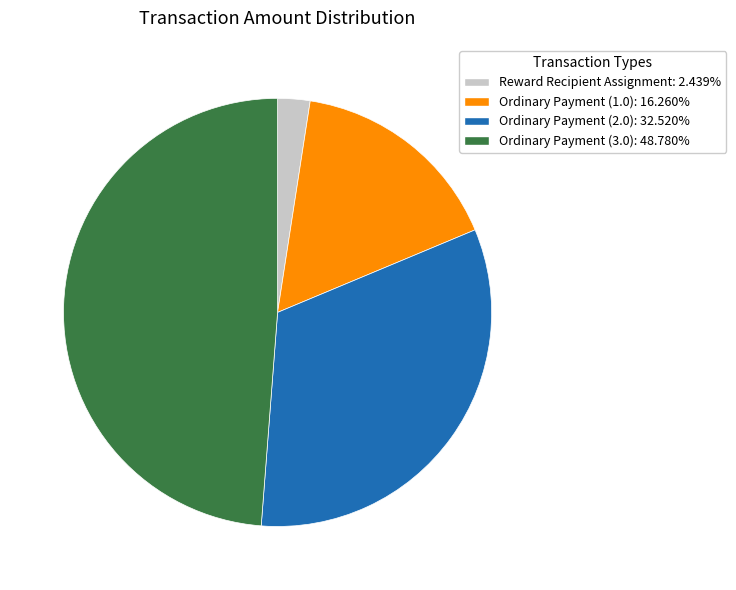

Combined, do Ordinary Payment (2.0) and Ordinary Payment (3.0) account for over 50%?

Yes